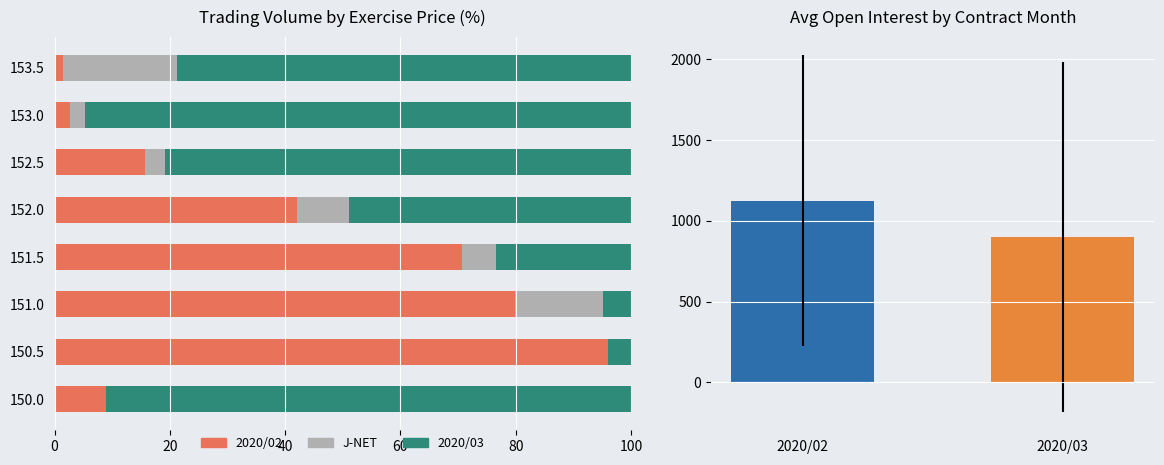

Count the number of categories in the chart.

8